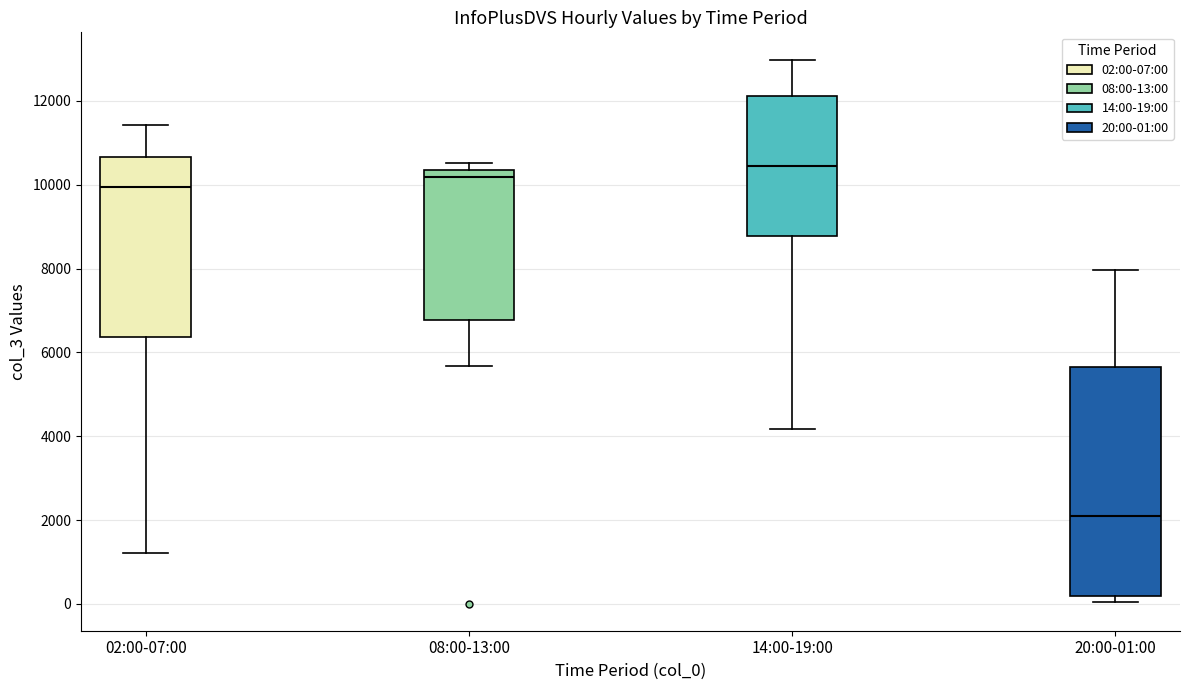

Comparing the boxes themselves (not the whiskers), which one is the tallest?

20:00-01:00